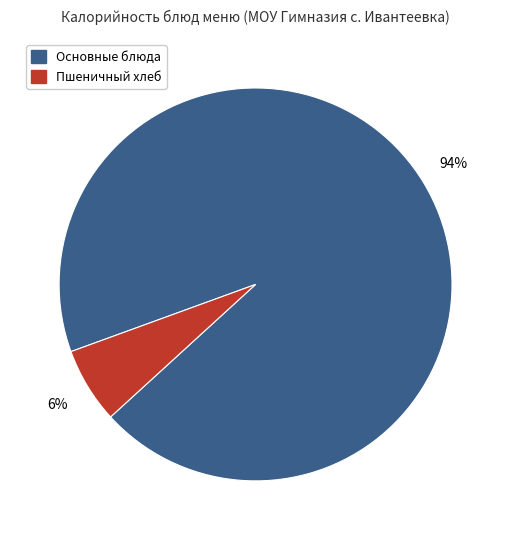

Count the number of slices in the pie.

2